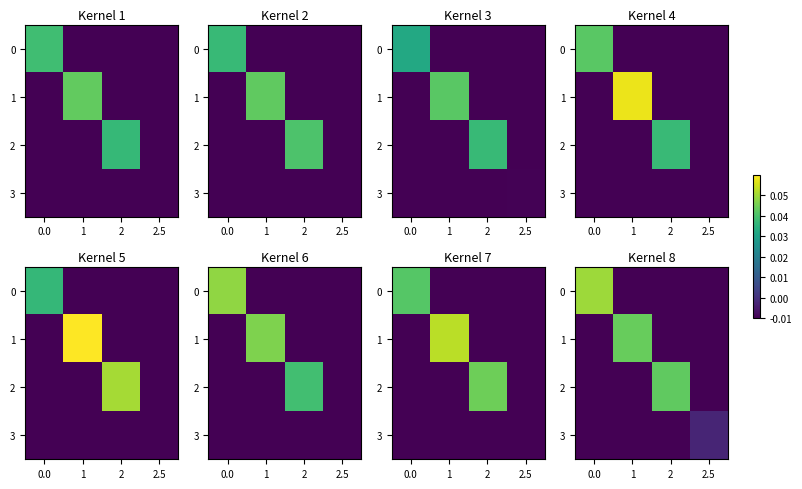

Is it true that 3 equals -0.0 at 2?

True